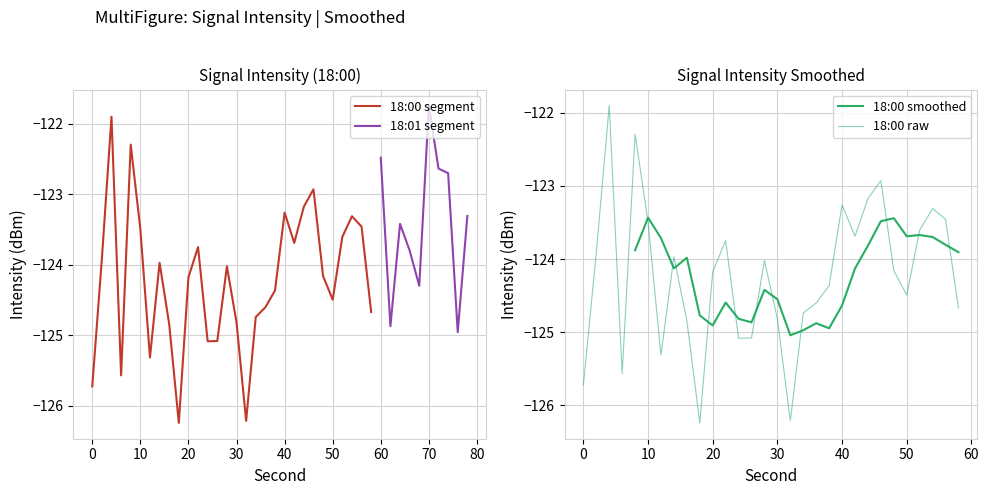

Which has a higher value, 10 or 2?

10